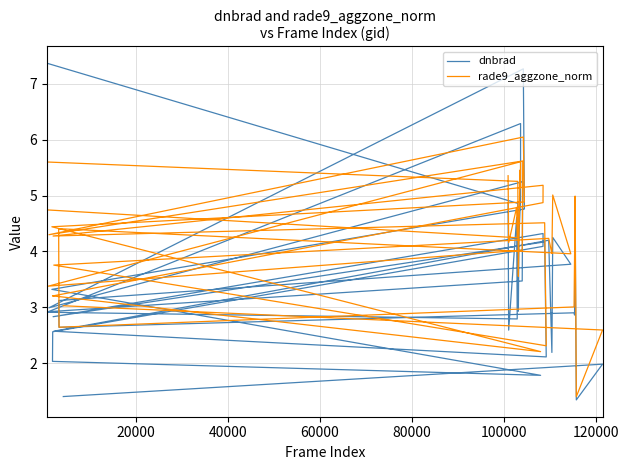

What is the greatest value displayed?

7.4